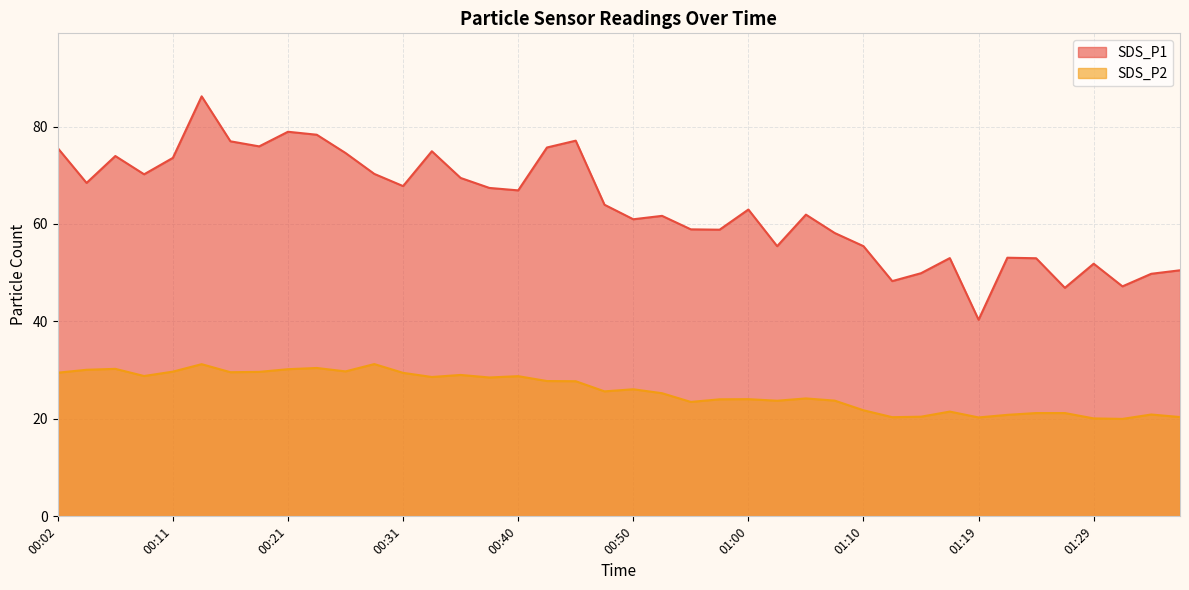

List the series in order of their peak value, highest first.

SDS_P1, SDS_P2